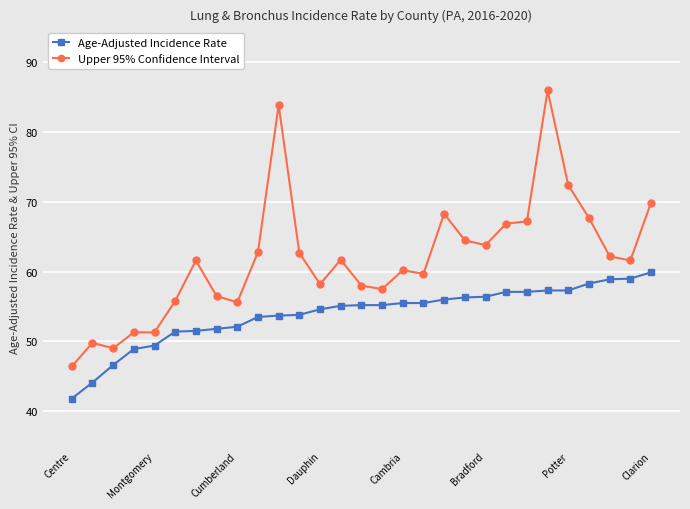

True or false: Upper 95% Confidence Interval and Age-Adjusted Incidence Rate intersect in this chart.

False